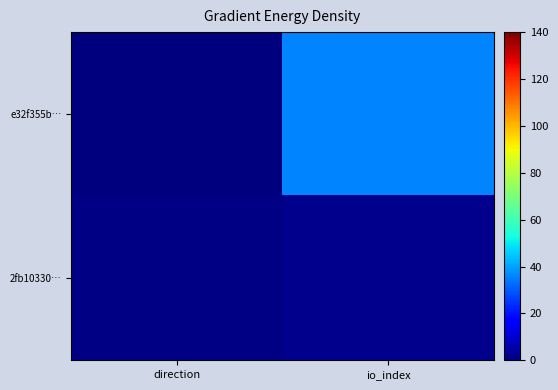

Reading left to right, what are all the values shown in this chart?

e32f355b…: direction=-1	io_index=36
2fb10330…: direction=1	io_index=2